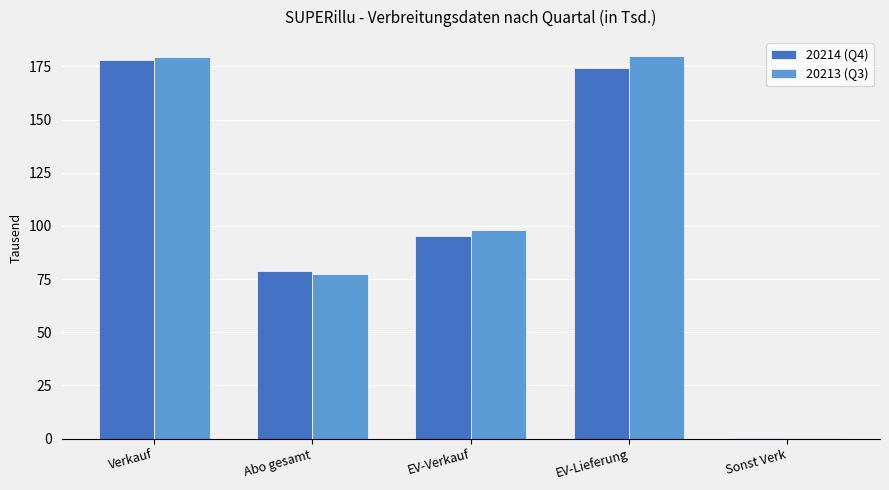

Read the 20214 (Q4) value at Abo gesamt.

78.8